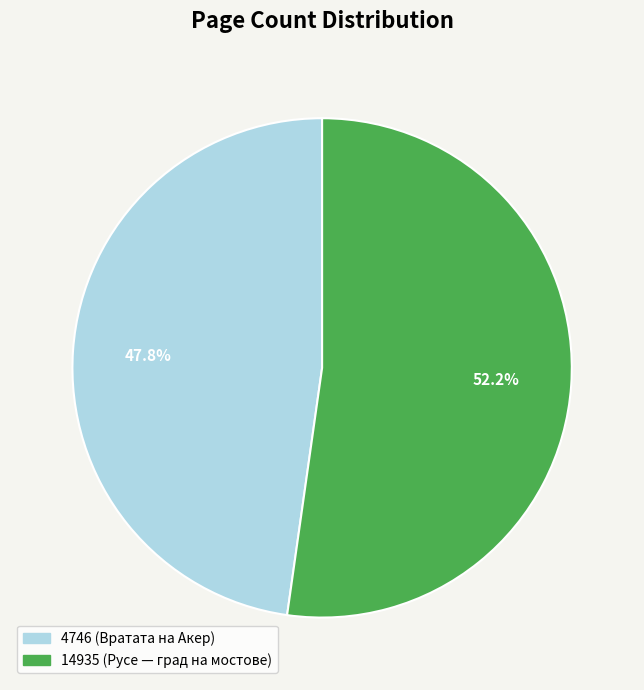

What percentage is the 4746 slice, to the nearest percent?

48%